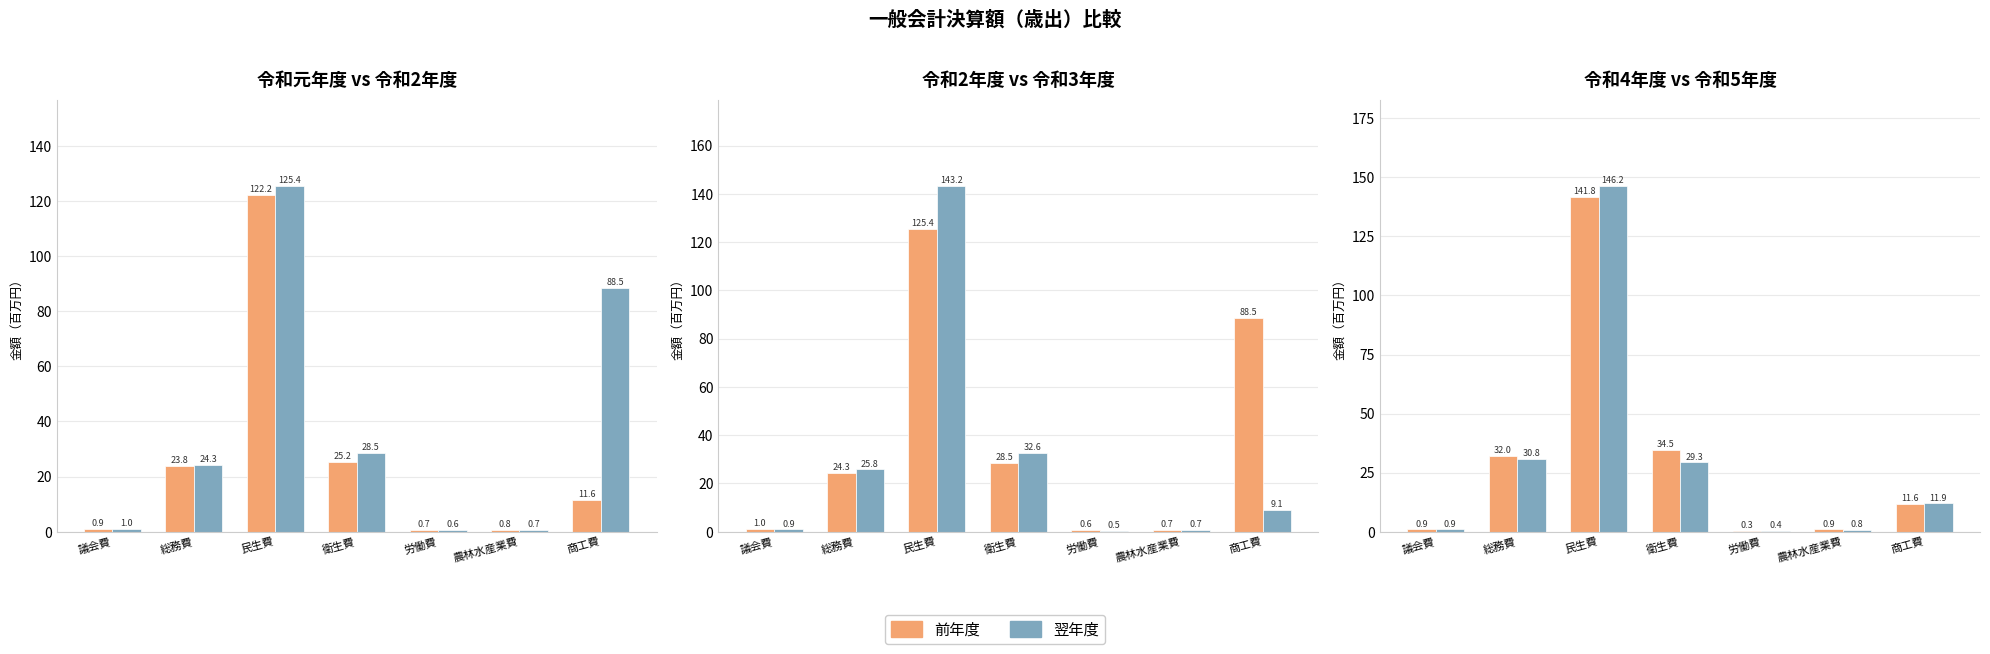

Is it true that 令和4年度 equals 0.4 at 議会費?

False